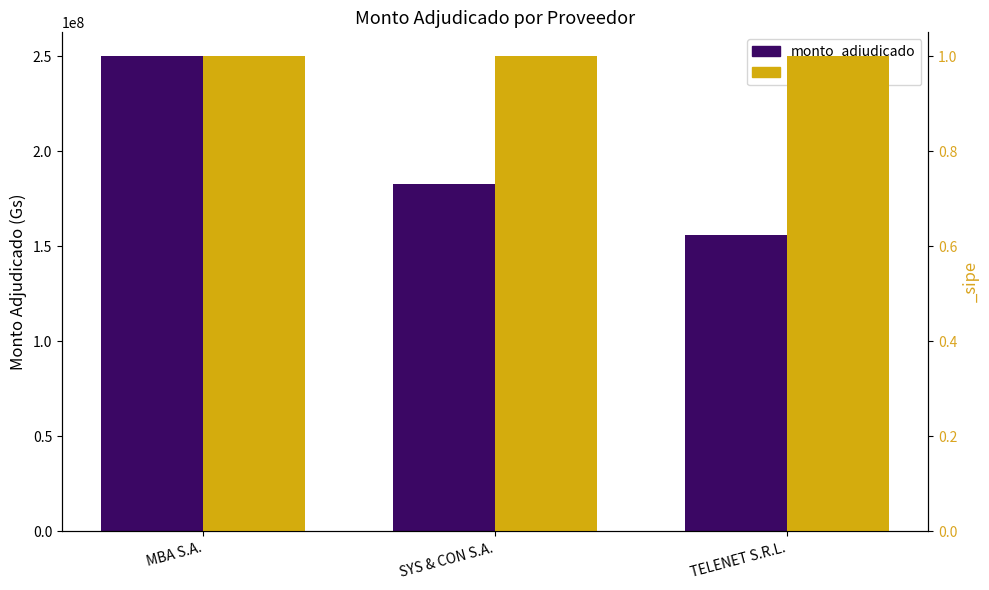

Is it true that the value at TELENET S.R.L. is 233984881?

False